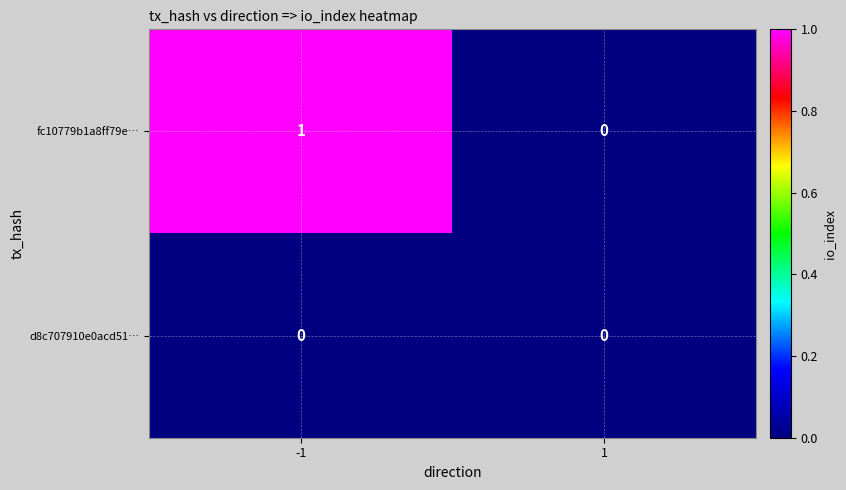

The value of fc10779b1a8ff79e… at -1 is 1. True or false?

True